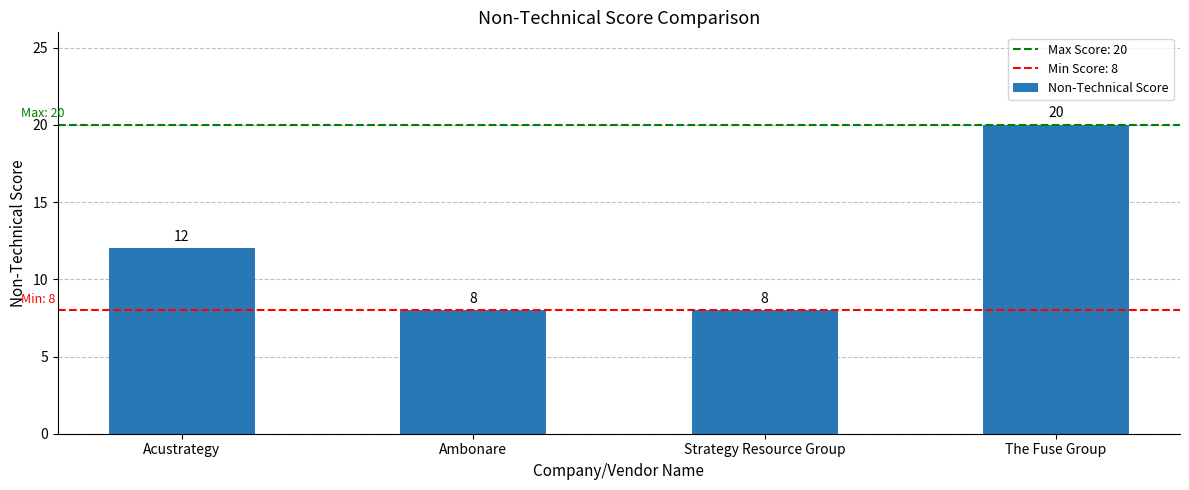

Is it true that the value at Strategy Resource Group is 8?

True